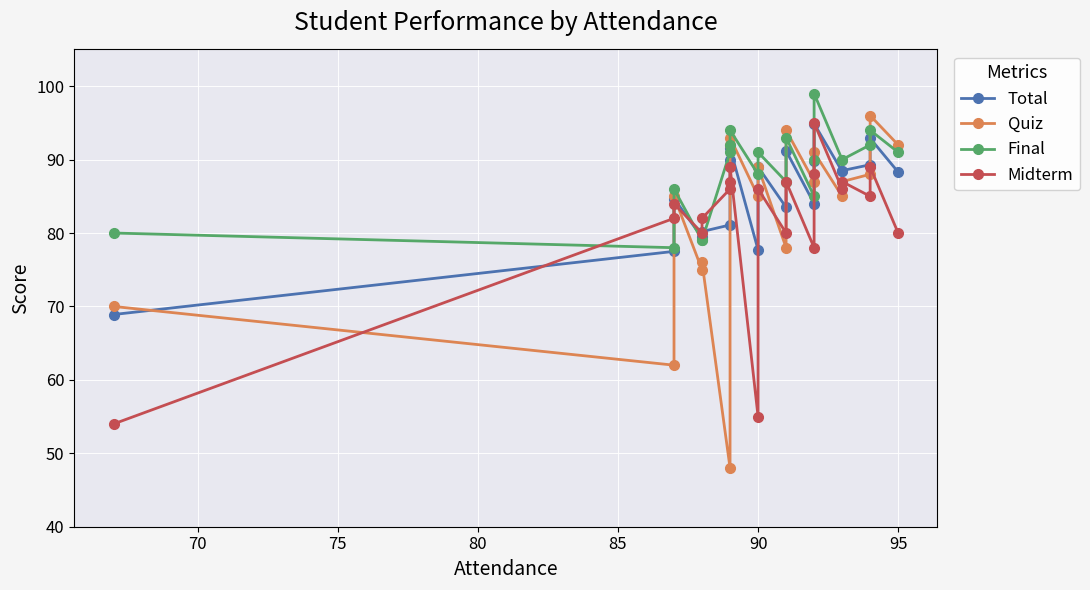

How many data points in Quiz are above 87?

9